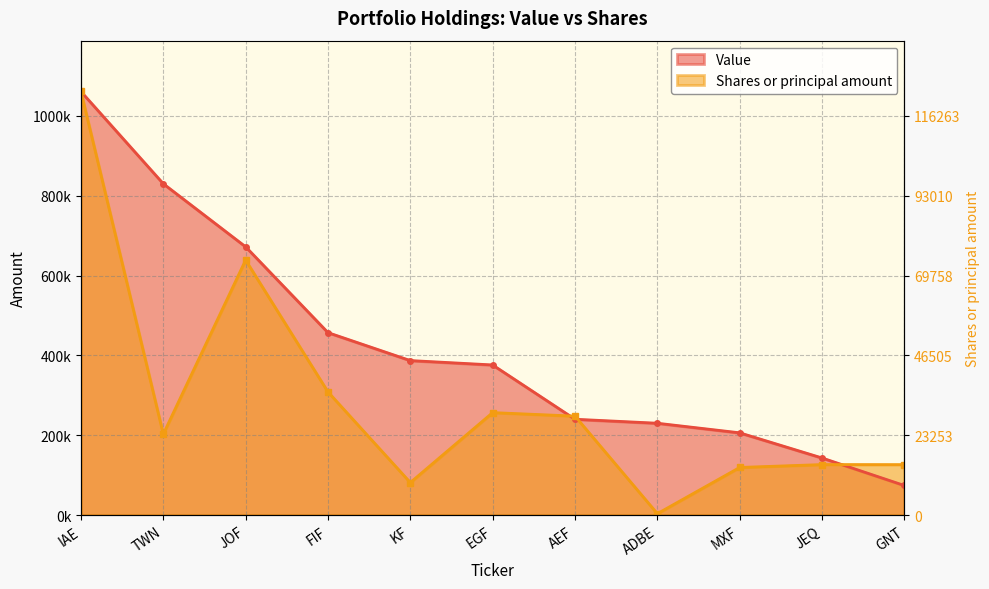

At which label is Shares or principal amount closest to 532220?

JOF